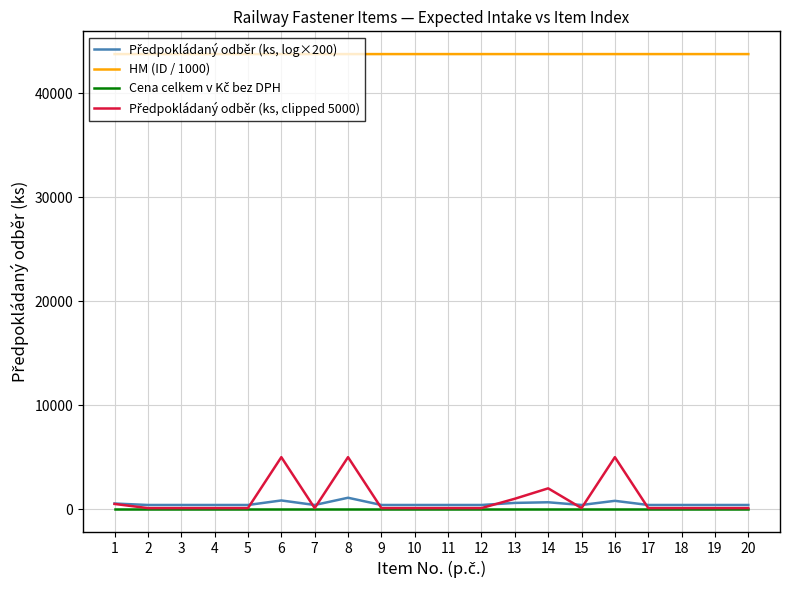

The value of HM (ID / 1000) at 12 is 13423.6. True or false?

False